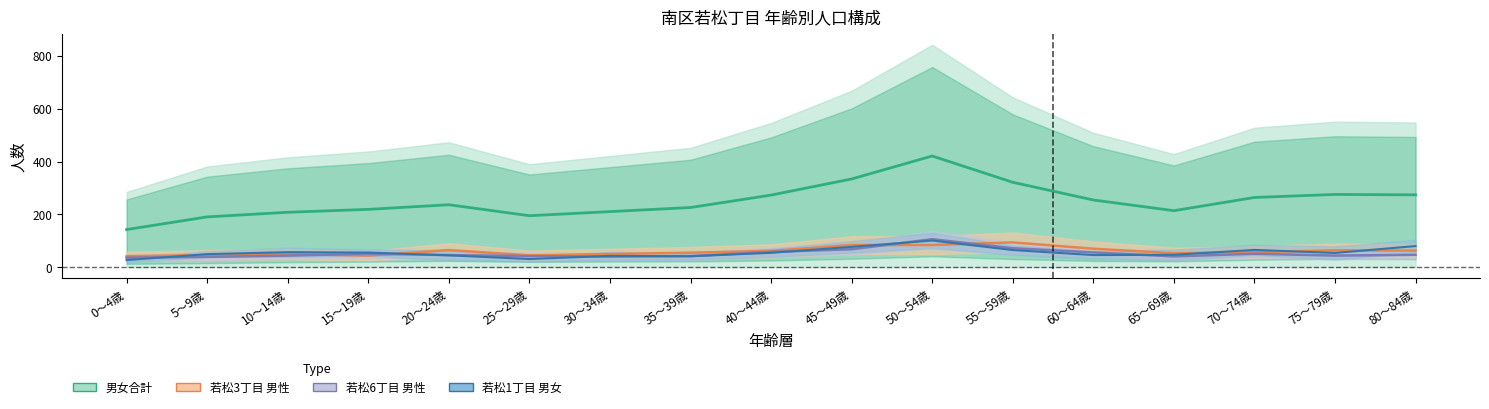

Between 15～19歳 and 65～69歳, which is larger?

15～19歳